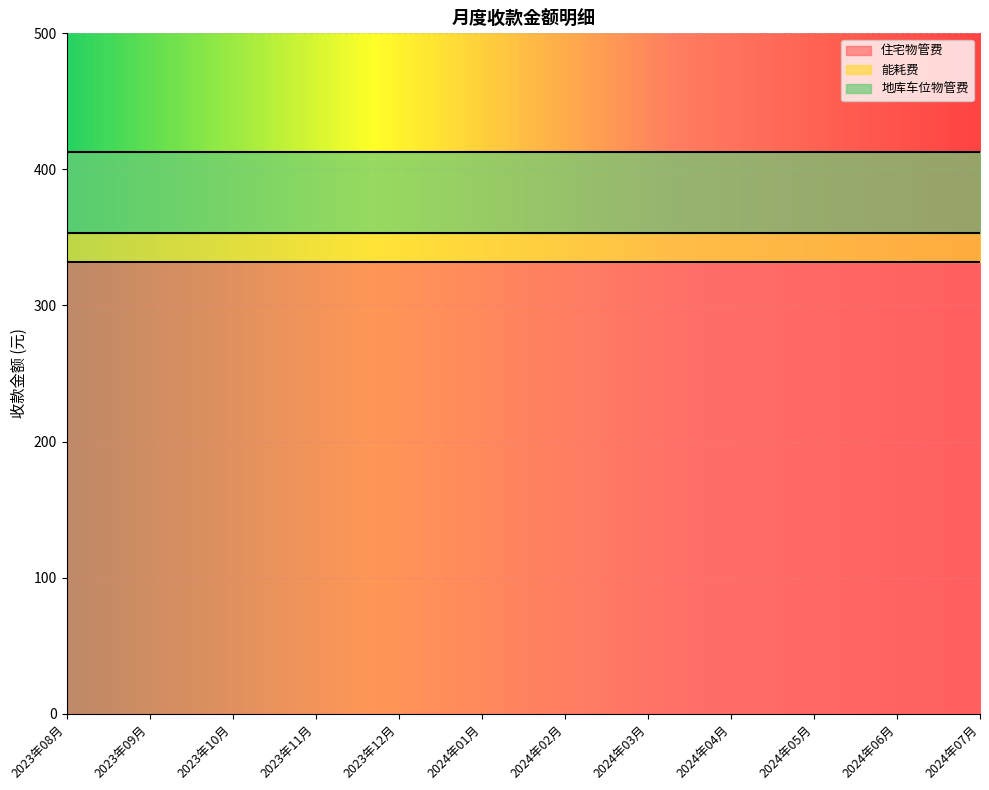

The value of 地库车位物管费 at 2024年02月 is 25.9. True or false?

False